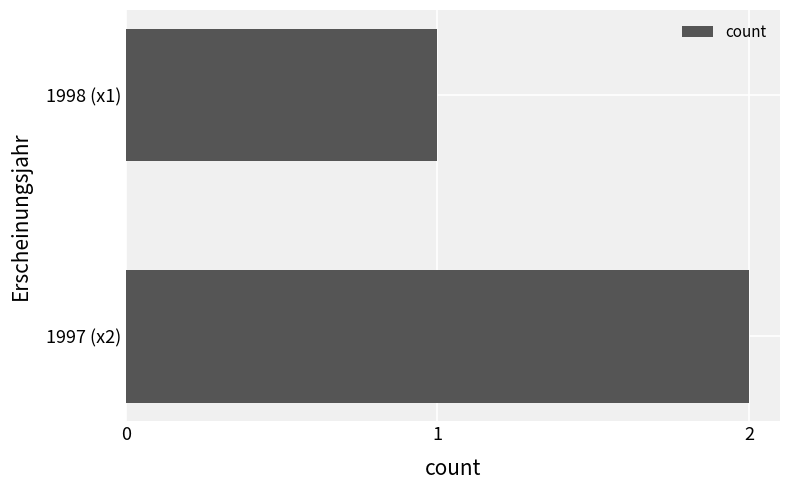

Reading bottom to top, what are all the values shown in this chart?

1997 (x2)=2	1998 (x1)=1